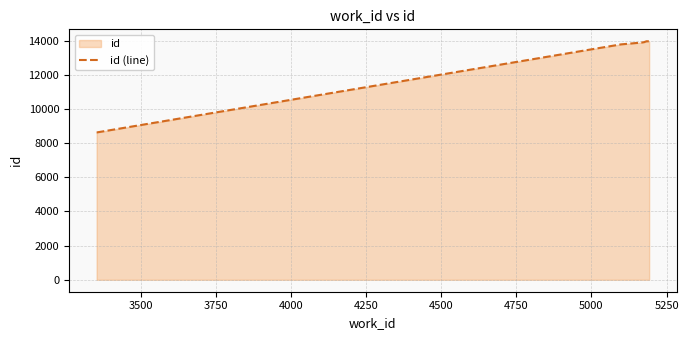

What is the difference between the maximum and minimum values?

5336